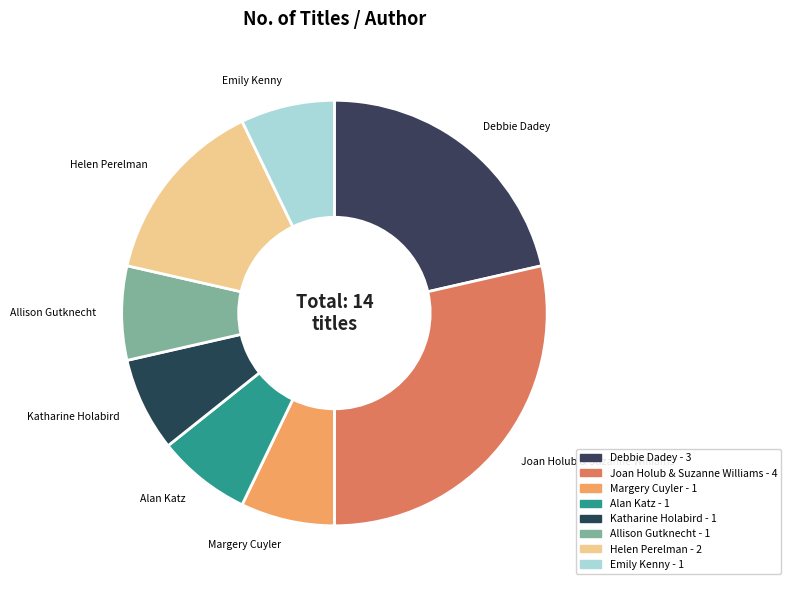

Rank the categories by value from lowest to highest.

Margery Cuyler, Alan Katz, Katharine Holabird, Allison Gutknecht, Emily Kenny, Helen Perelman, Debbie Dadey, Joan Holub & Suzanne Williams